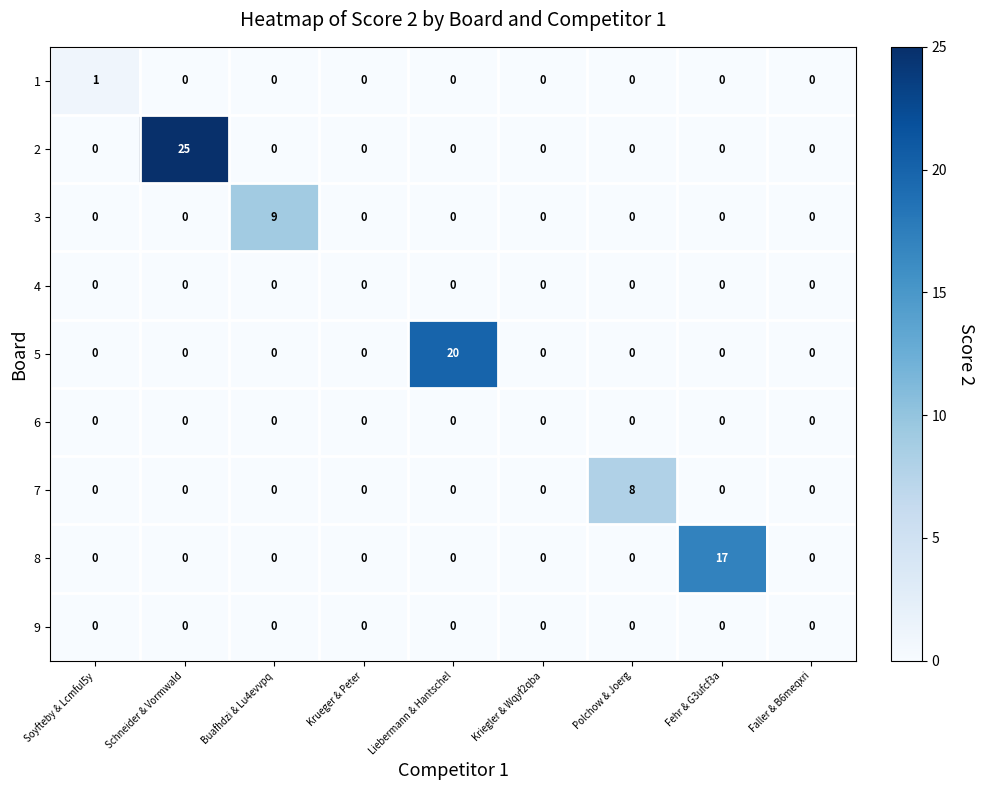

What is the difference between the 3 values at Buafhdzi & Lu4evvpq and Schneider & Vormwald?

9